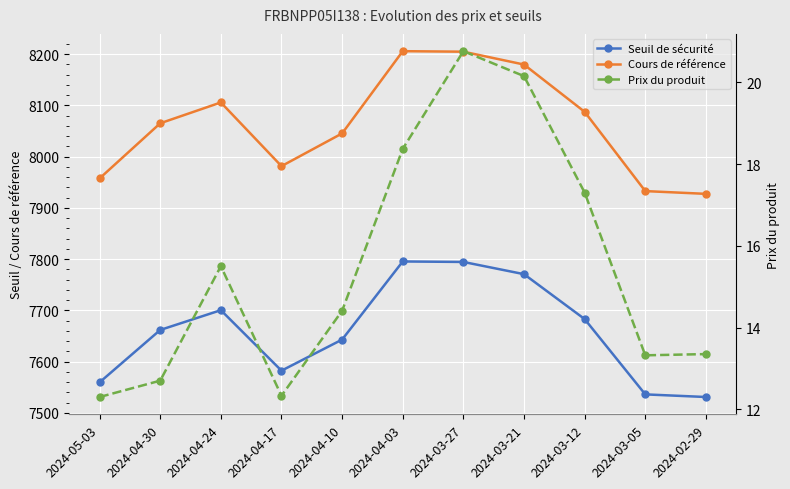

At which category does the chart reach its peak across all series?

2024-04-03